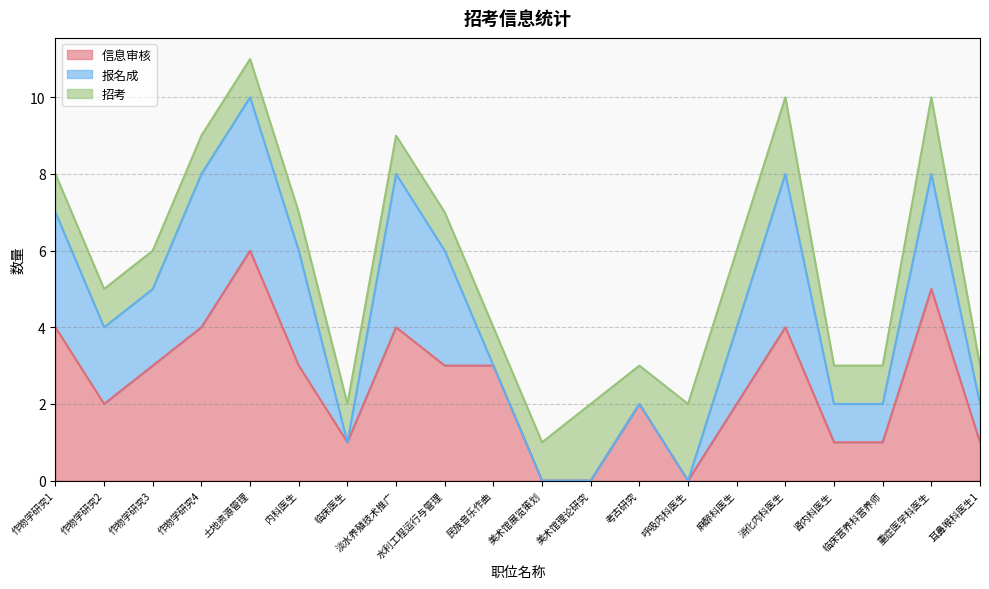

Which series has the largest total across all categories?

信息审核